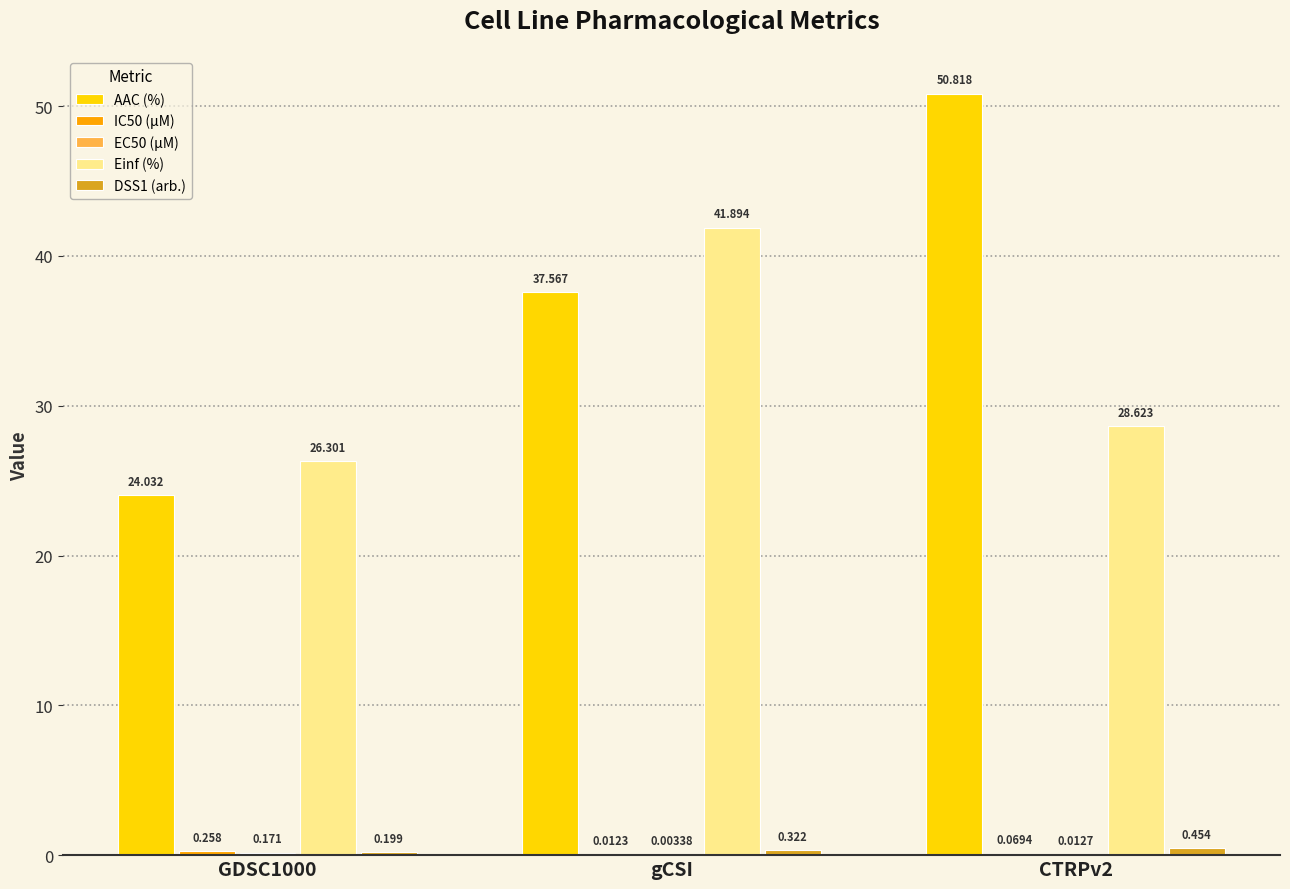

What is the maximum value shown in the chart?

50.8